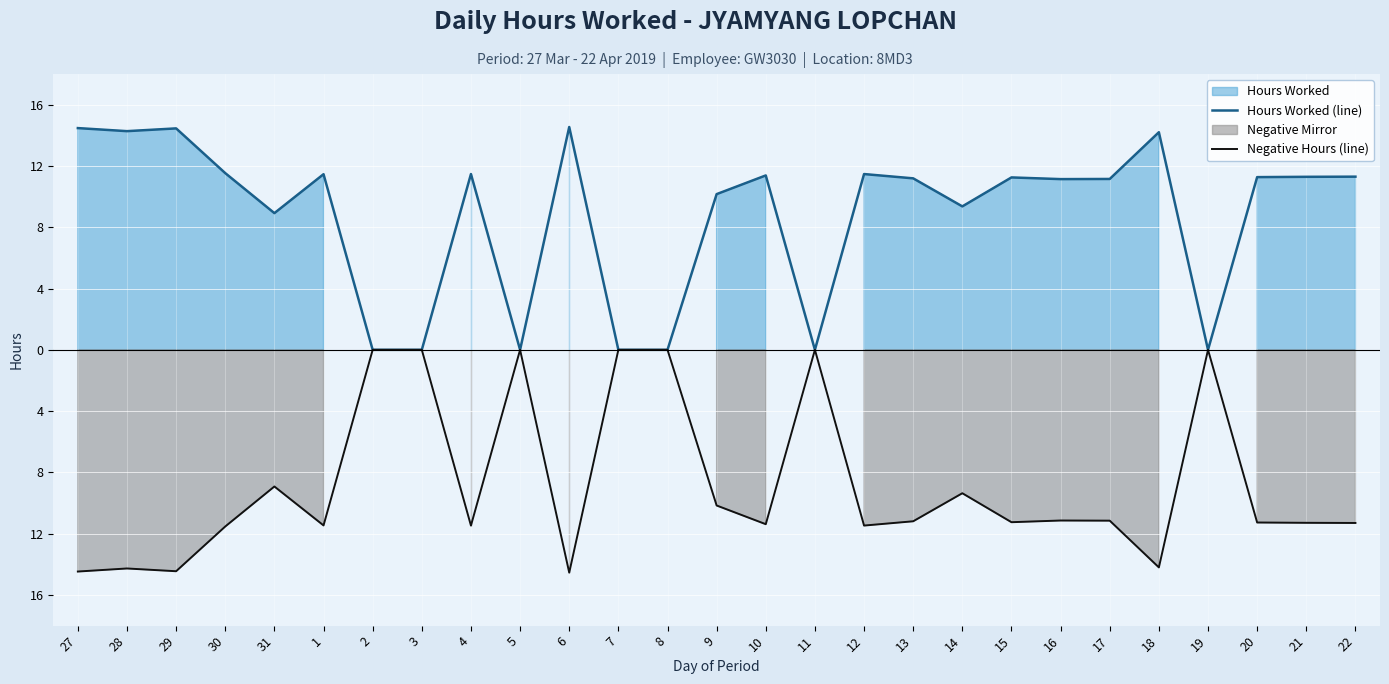

Which category has the highest value in the Hours Worked (line) series?

6